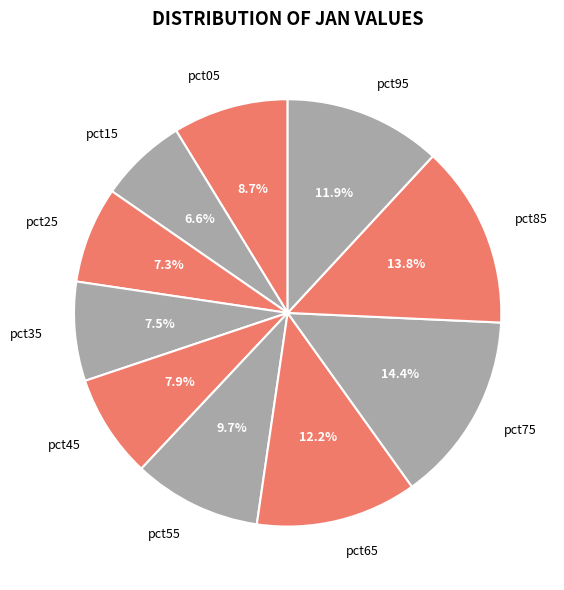

To the nearest percent, what is the combined percentage of pct45 and pct75?

22%